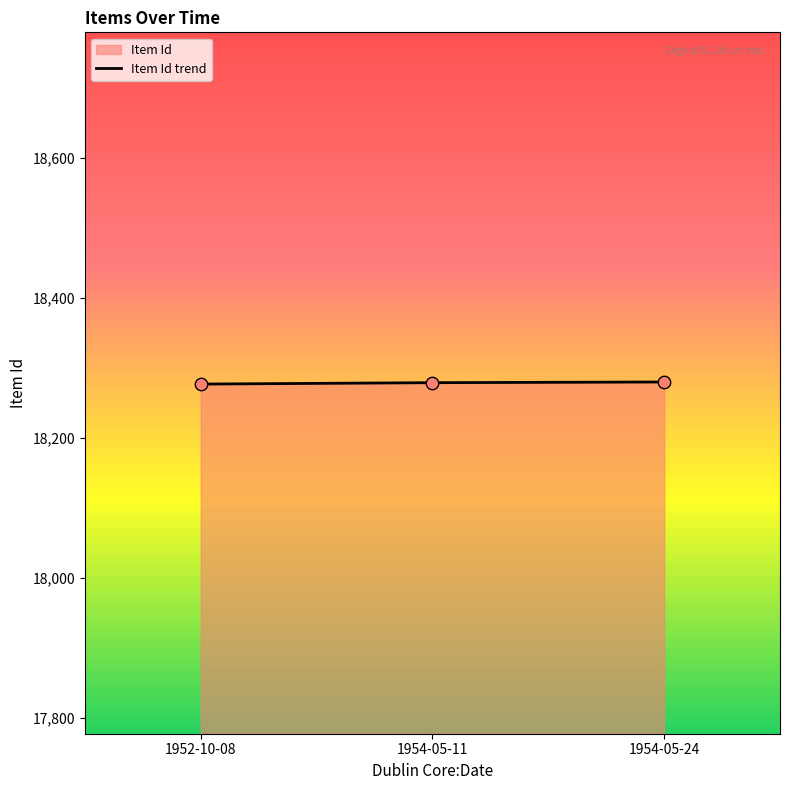

Approximately how many times larger is the value at 1954-05-11 compared to 1952-10-08?

1.0